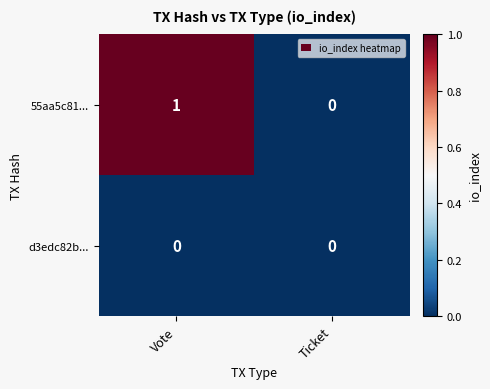

Rank the series at Vote from lowest to highest value.

d3edc82b..., 55aa5c81...